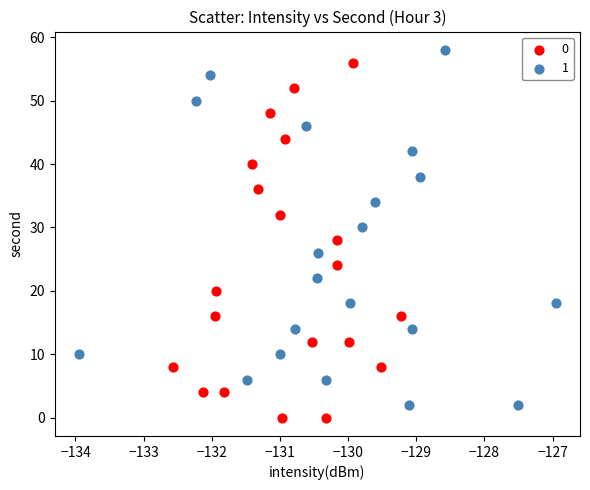

What are all the series names shown in the legend?

0, 1